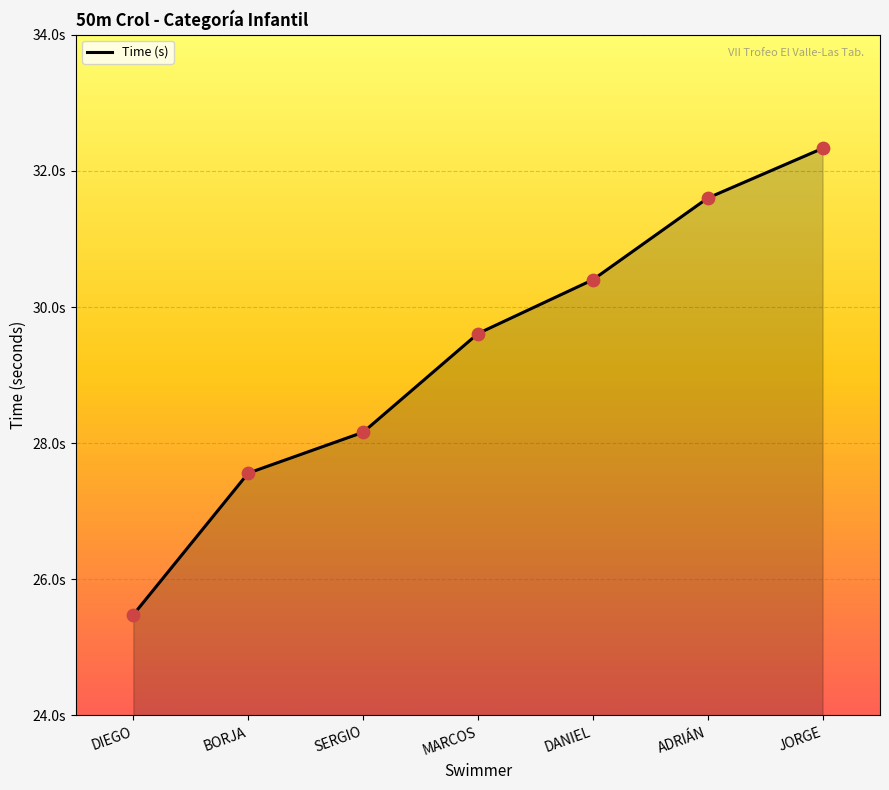

What is the change in value from SERGIO to DANIEL?

+2.2